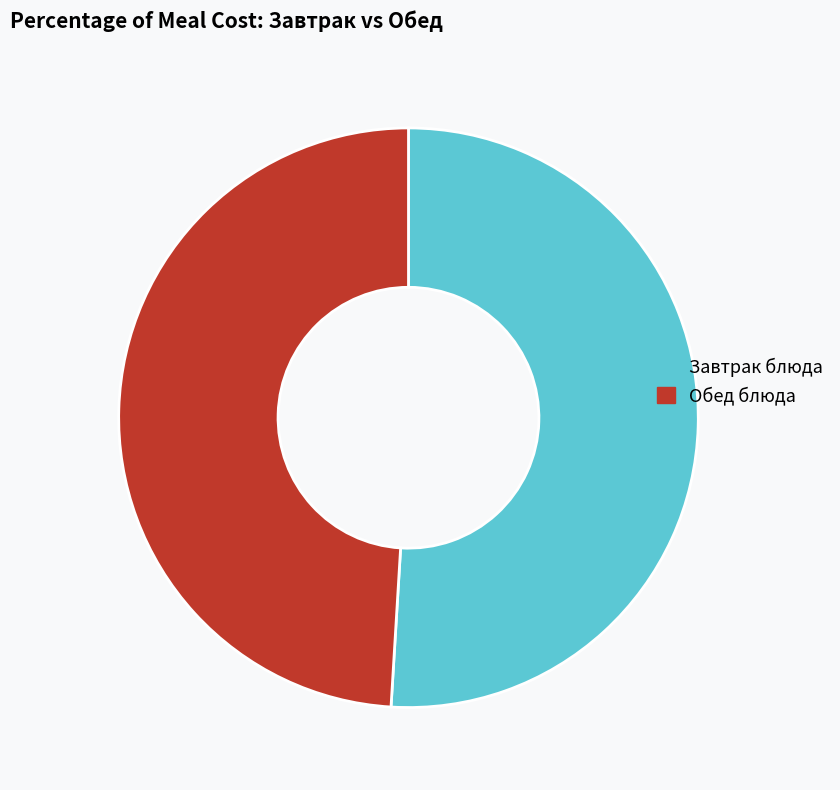

The Завтрак блюда slice represents 65% of the pie. True or false?

False